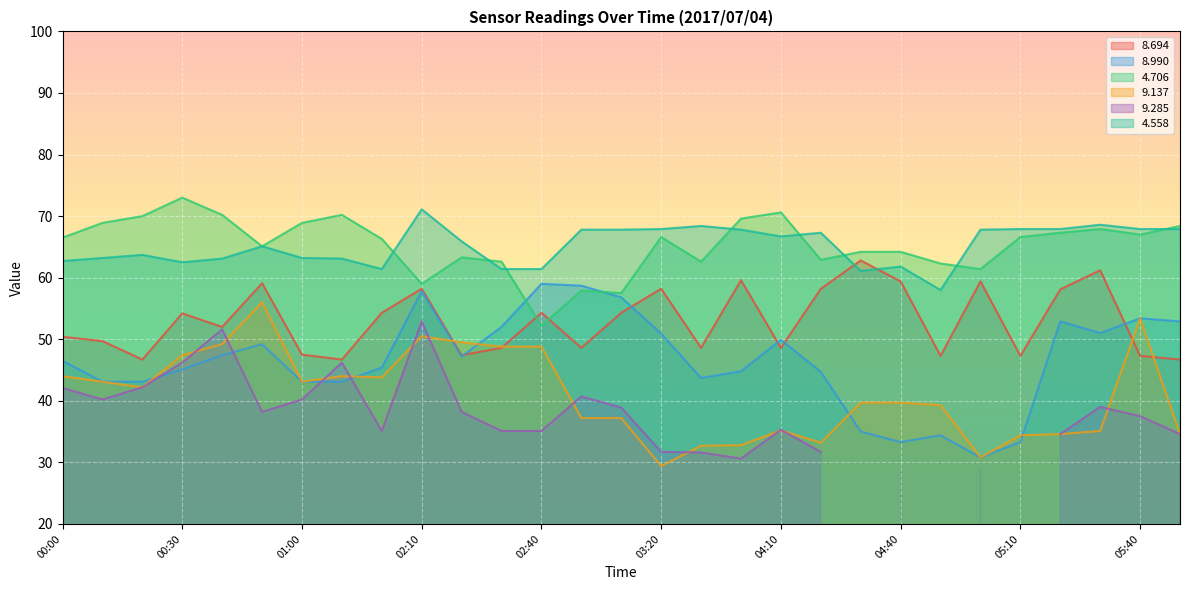

True or false:   4.706 and   9.137 cross at least once.

False